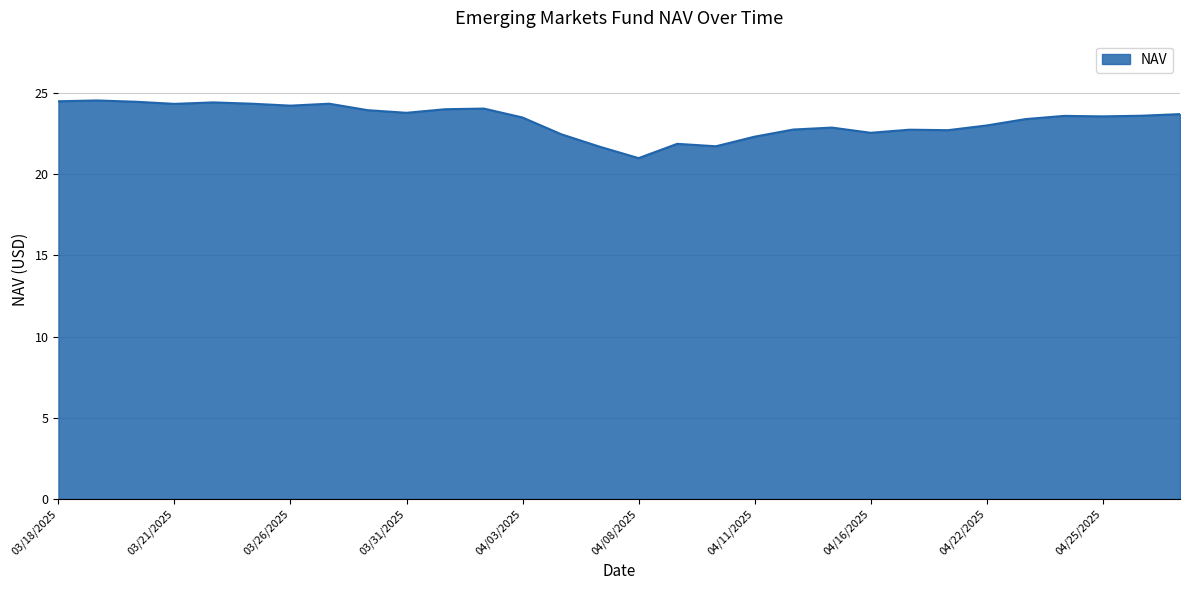

What is the minimum value shown in the chart?

21.0